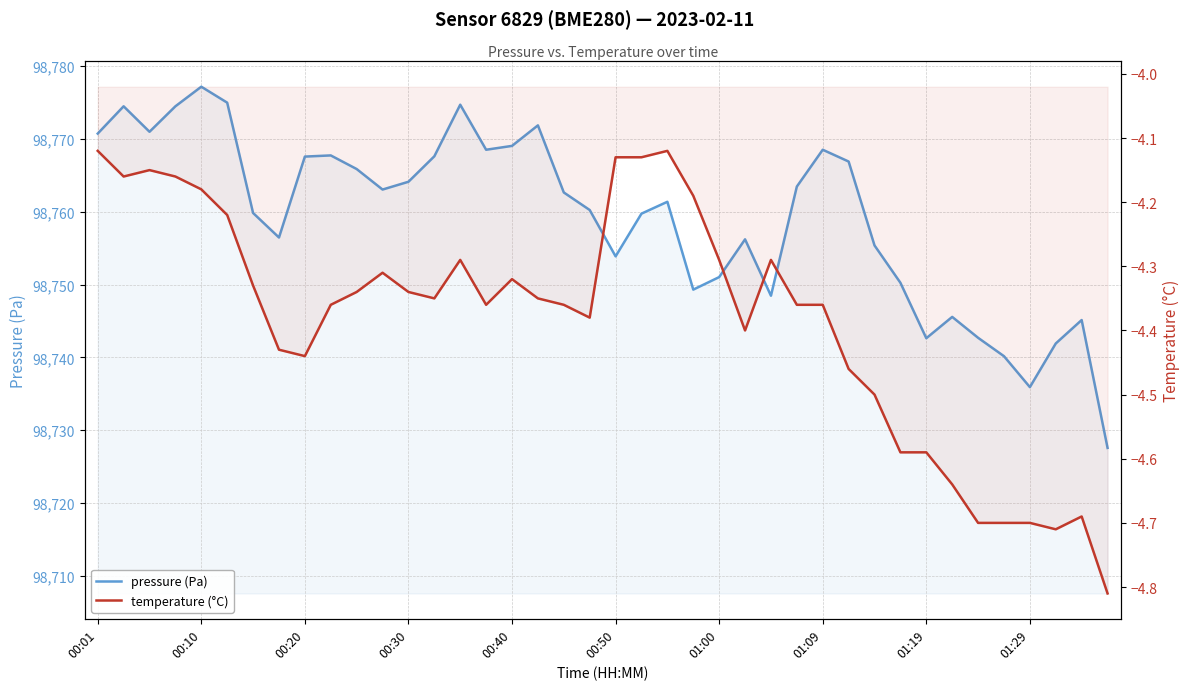

What are all the series names shown in the legend?

pressure (Pa), temperature (°C)